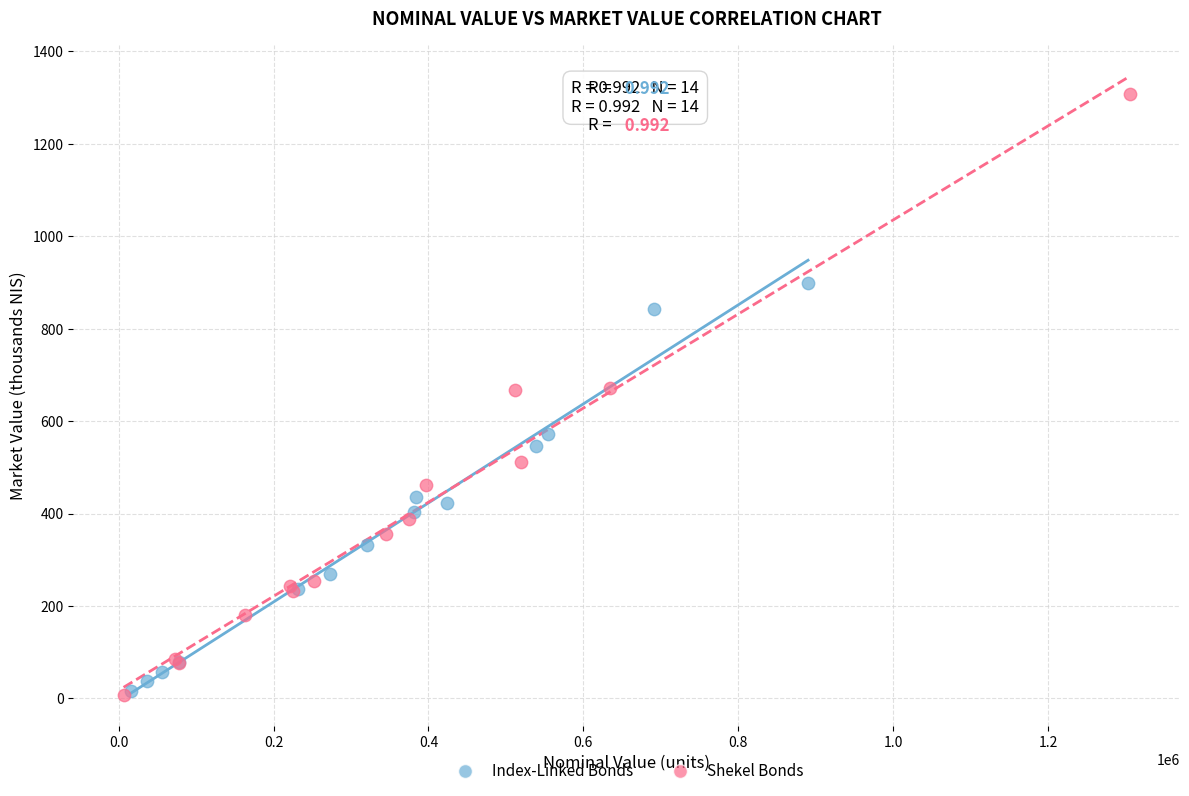

Which series has the largest Y range (max minus min)?

Shekel Bonds